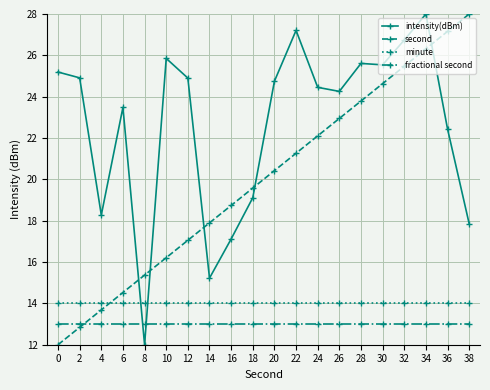

True or false: second has a value of 38.6 at 34.

False